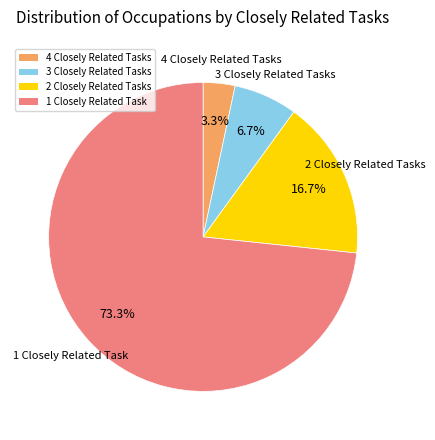

What is the ratio of the value at 2 Closely Related Tasks to the value at 3 Closely Related Tasks?

2.5